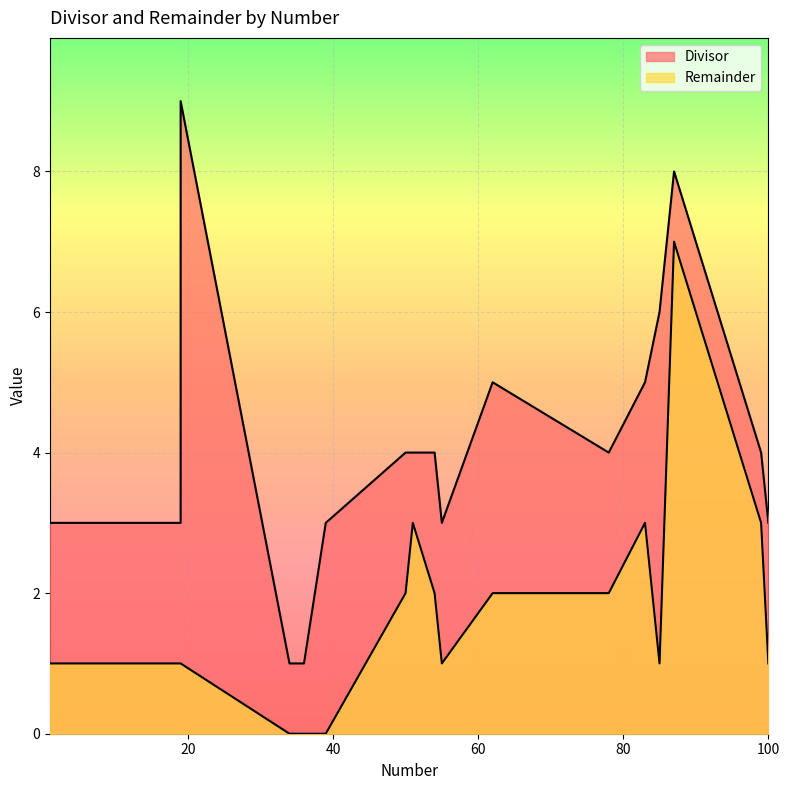

What is the value of the Remainder point at the 13th from the left?

7